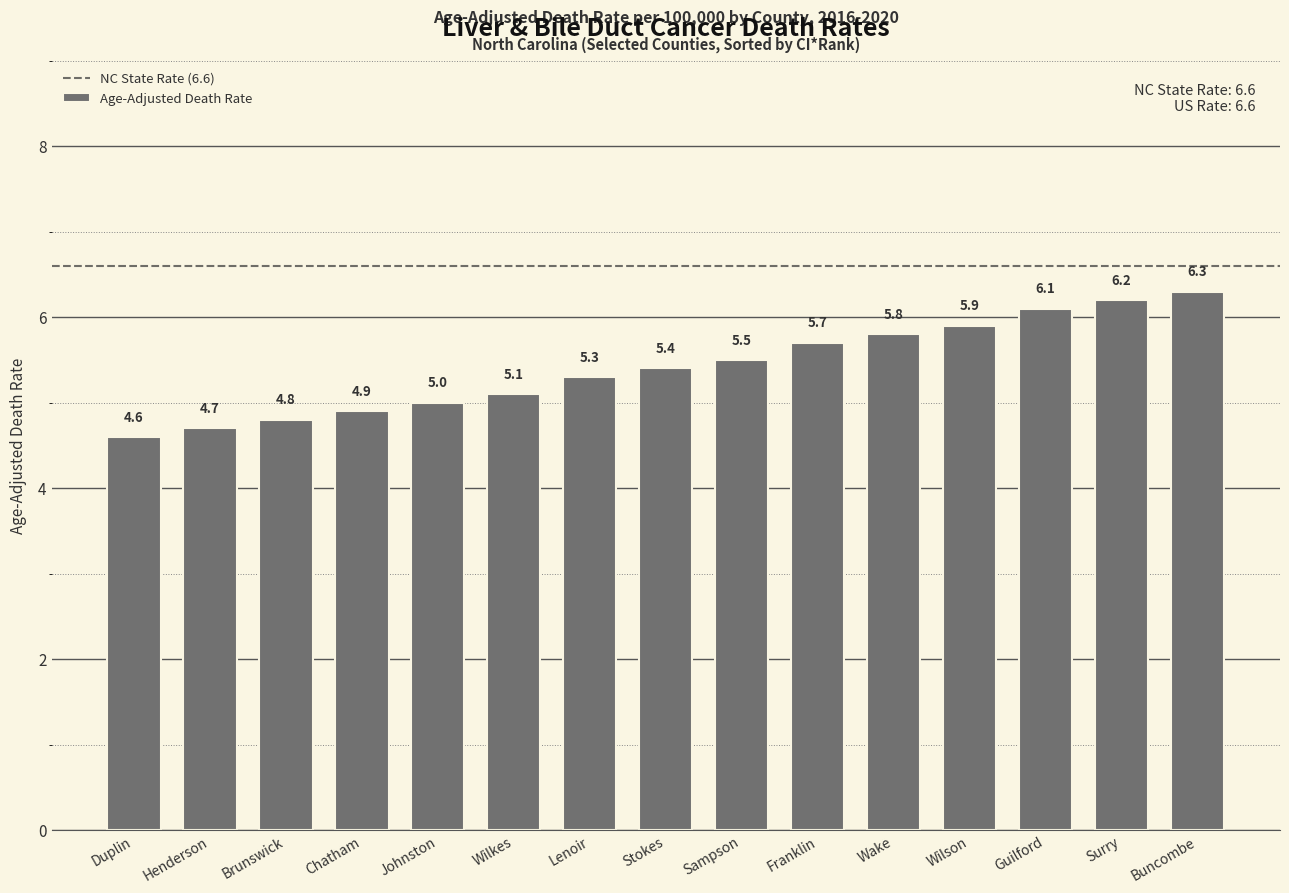

List the labels in order of value, smallest first.

Duplin, Henderson, Brunswick, Chatham, Johnston, Wilkes, Lenoir, Stokes, Sampson, Franklin, Wake, Wilson, Guilford, Surry, Buncombe